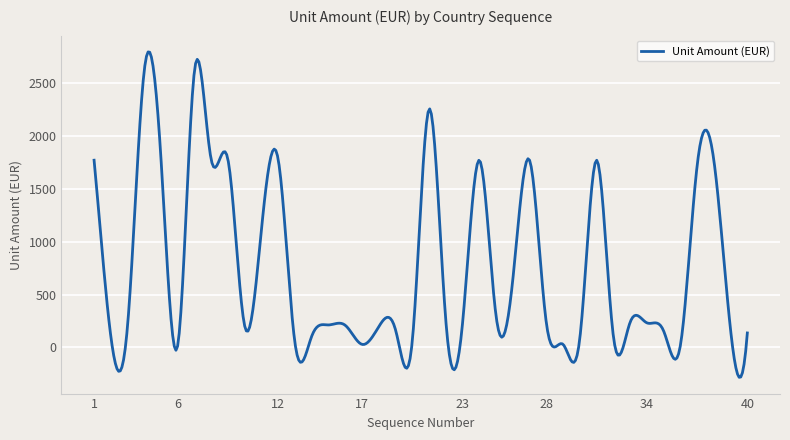

What is the smallest value displayed?

-284.0